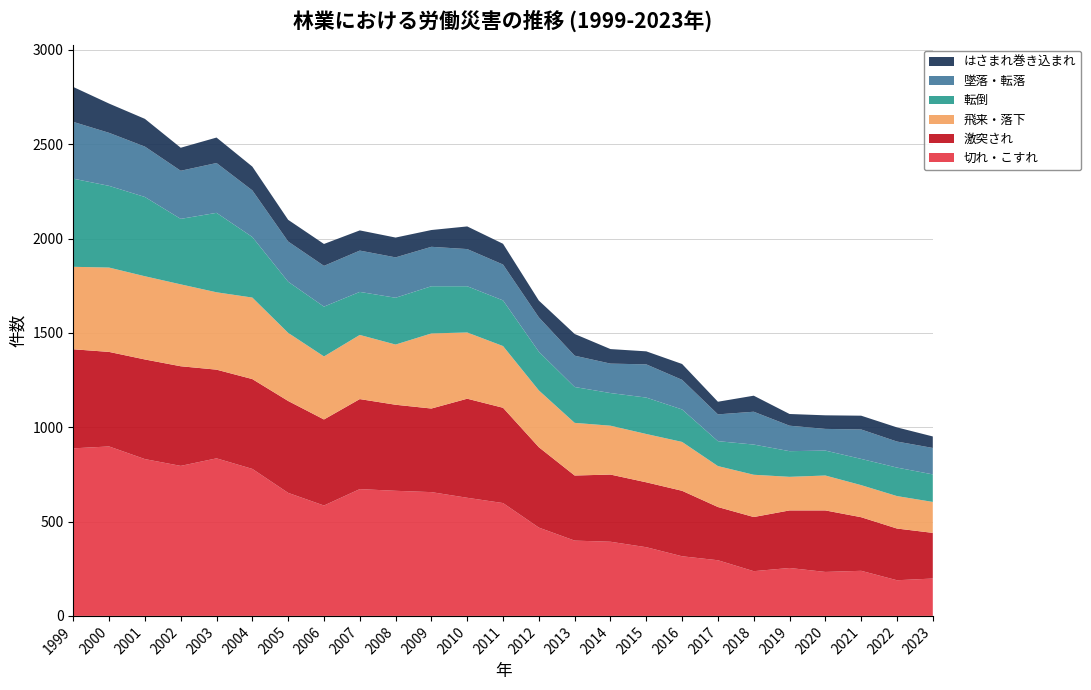

Reading right to left, what are all the values shown in this chart?

切れ・こすれ: 198	189	239	233	254	237	295	316	364	393	399	468	598	626	656	663	672	585	652	779	835	795	831	898	888
激突され: 242	274	284	326	305	287	282	347	344	356	345	426	505	525	443	456	477	456	487	476	470	528	528	501	525
飛来・落下: 164	172	170	185	178	224	217	259	256	259	279	301	327	351	398	319	340	334	361	432	410	434	441	447	437
転倒: 146	151	139	132	136	160	132	172	193	173	190	205	242	245	250	248	228	264	271	321	421	347	420	433	467
墜落・転落: 140	138	156	115	135	174	142	157	176	156	166	182	190	197	209	214	219	216	213	247	264	255	267	281	301
はさまれ巻き込まれ: 61	75	73	72	62	85	67	84	69	77	115	89	110	120	89	105	107	116	115	126	135	122	147	155	185